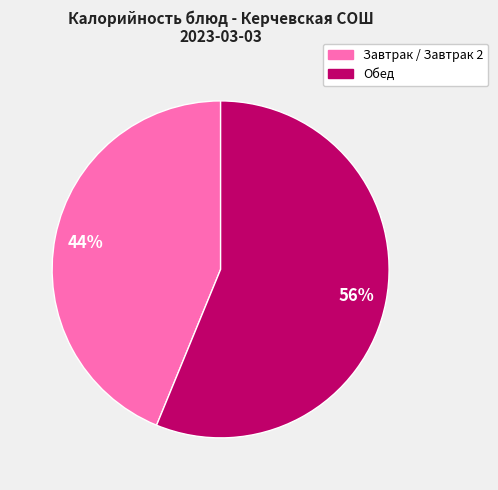

To the nearest percent, what is the average slice percentage?

50%